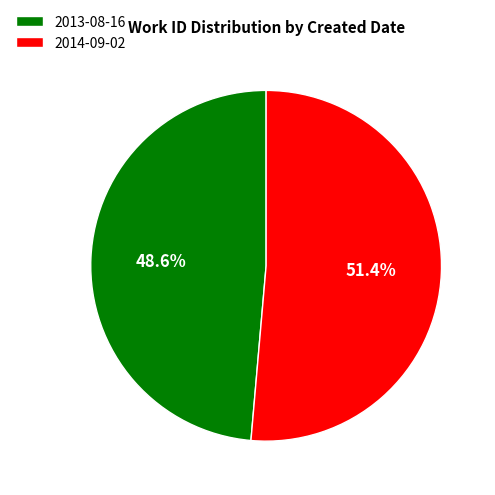

What percentage do 2013-08-16 and 2014-09-02 together represent?

100.0%